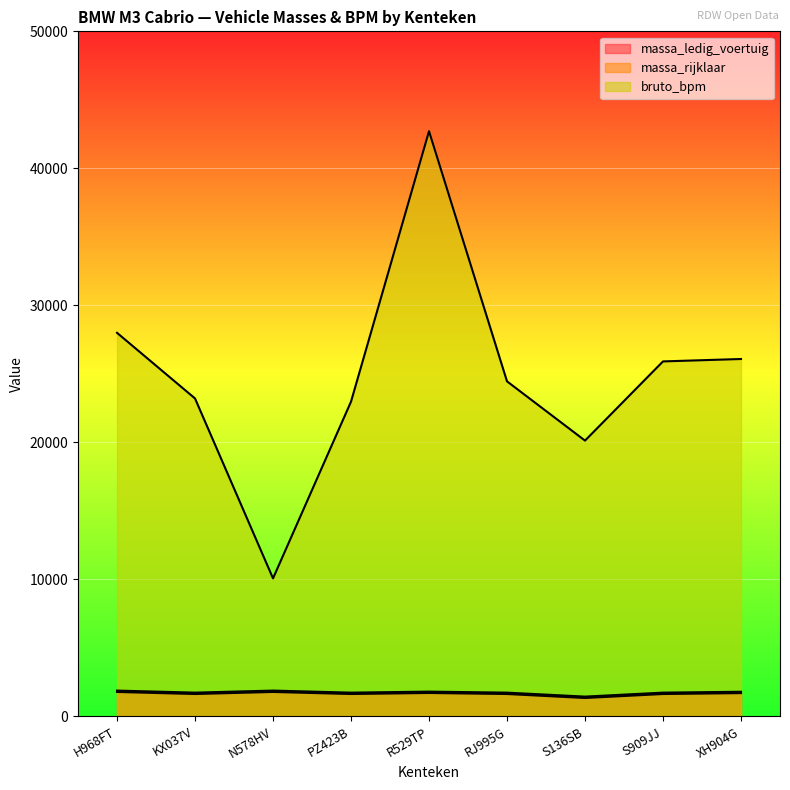

What is the difference between the maximum and minimum values in the bruto_bpm series?

32640